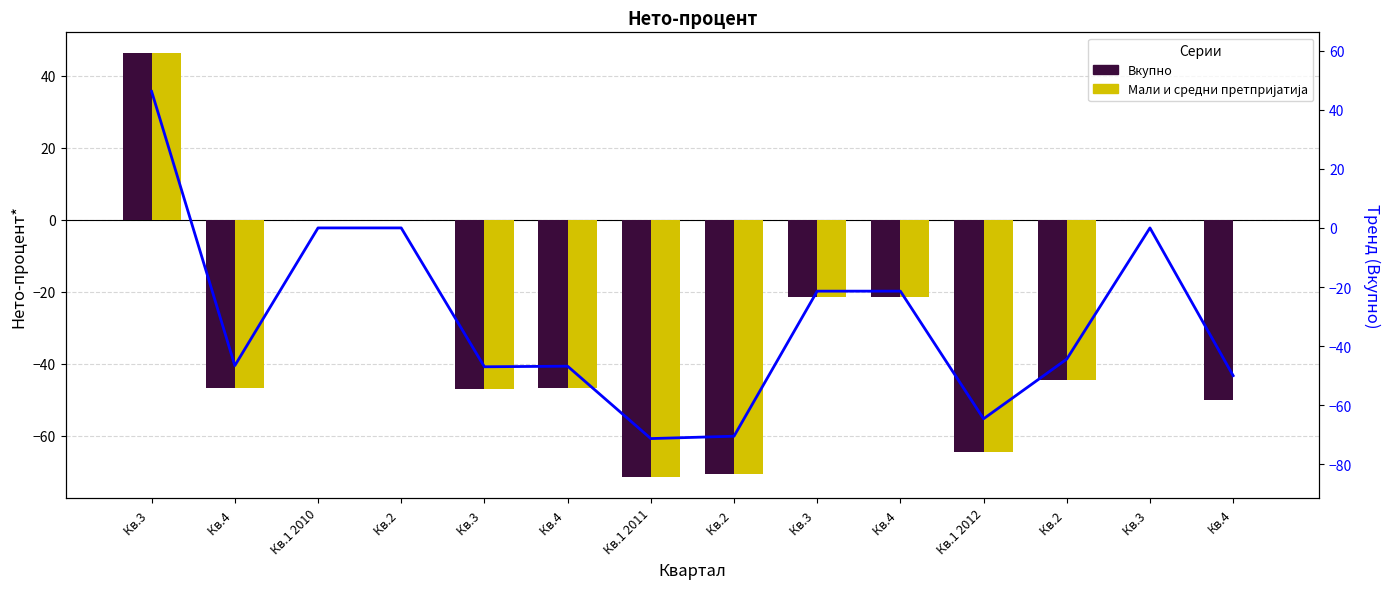

What is the maximum value shown in the chart?

46.2